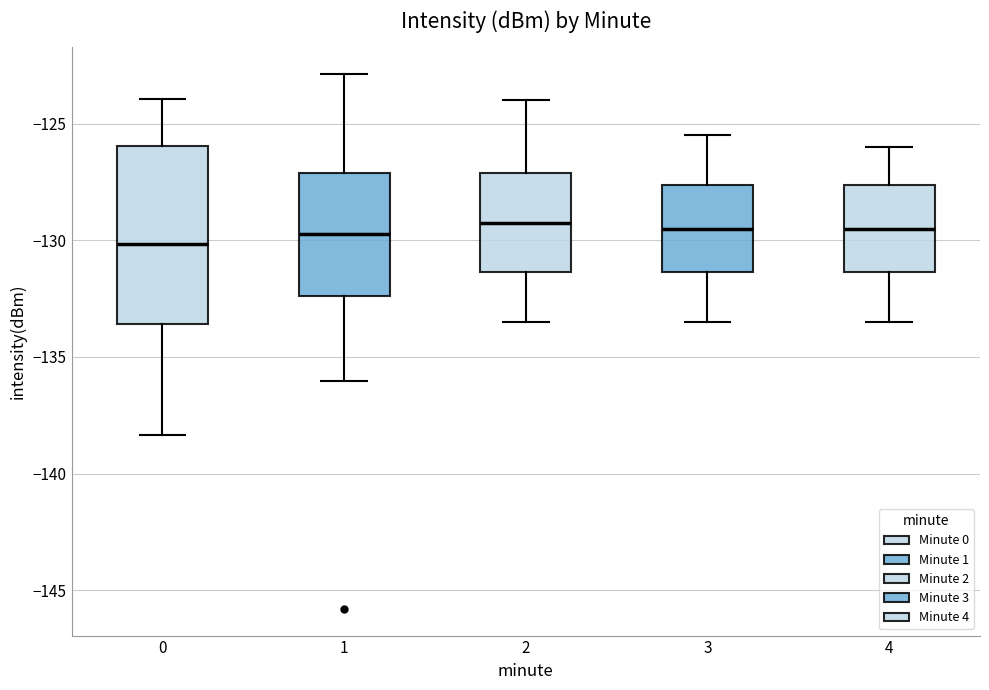

Which box is the tallest, from its lower edge to its upper edge?

0